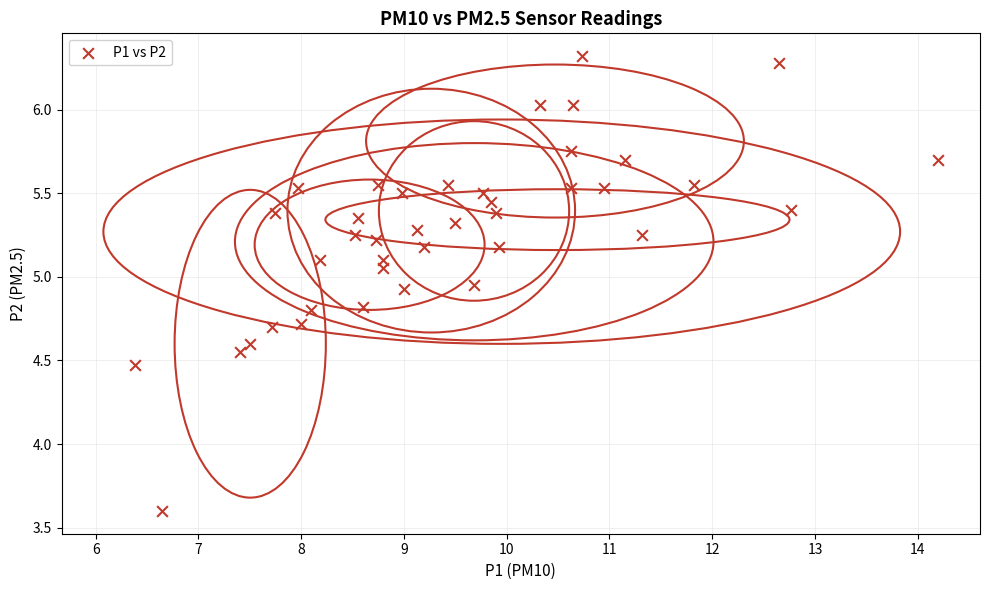

What Y value in the scatter plot is closest to 4?

3.6